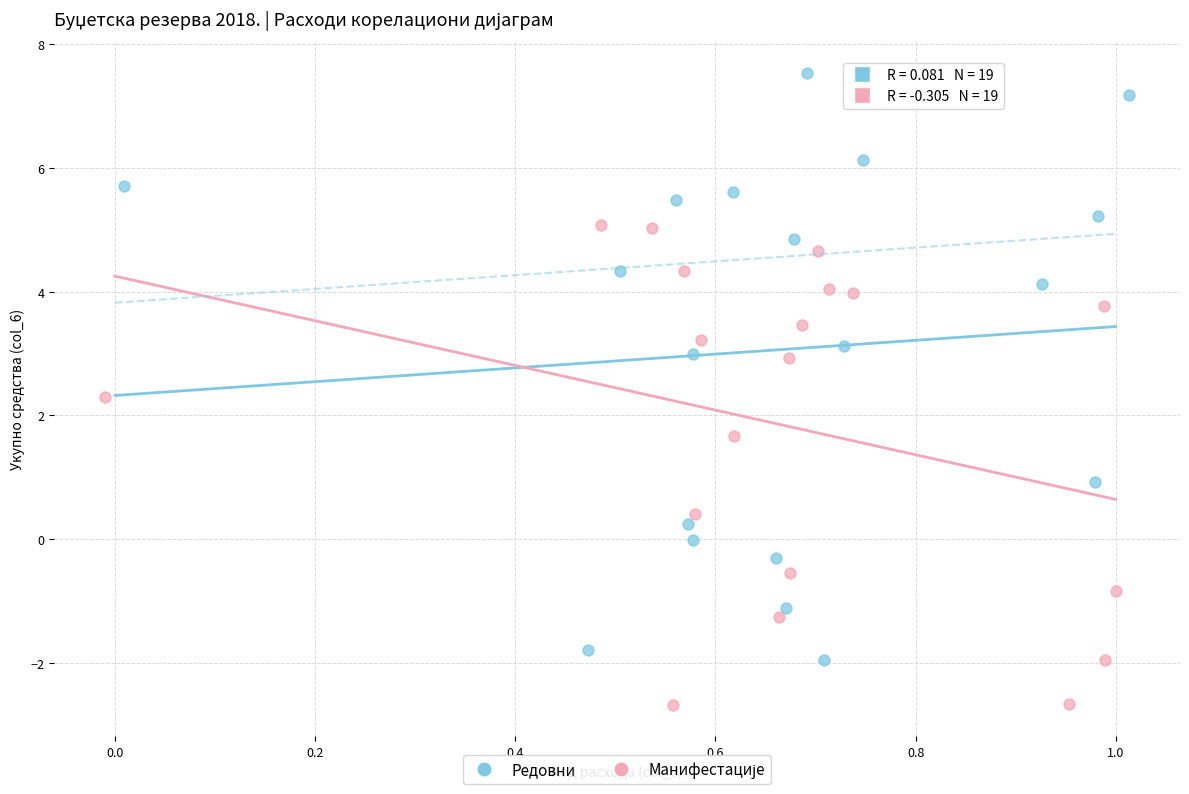

Which series reaches the maximum Y coordinate?

Редовни